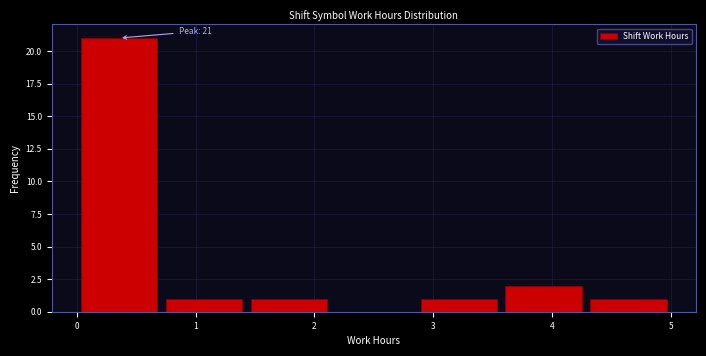

Over which range of the x-axis is the bar tallest?

0.0 to 0.7